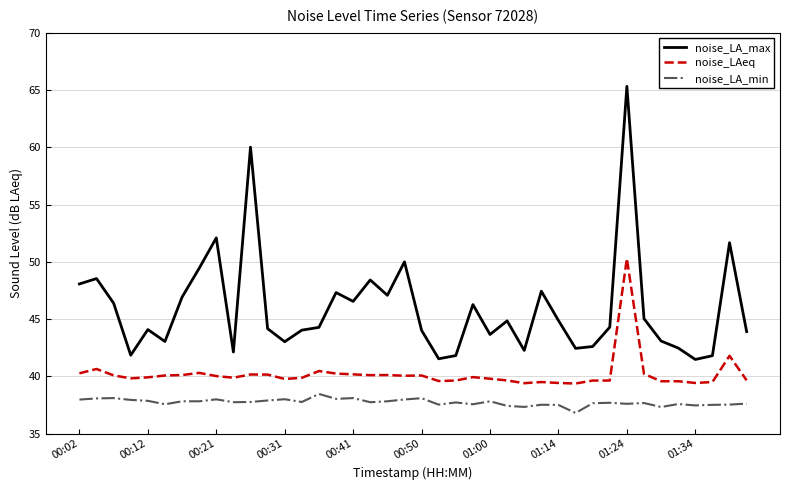

Which series has the largest range (max minus min)?

noise_LA_max